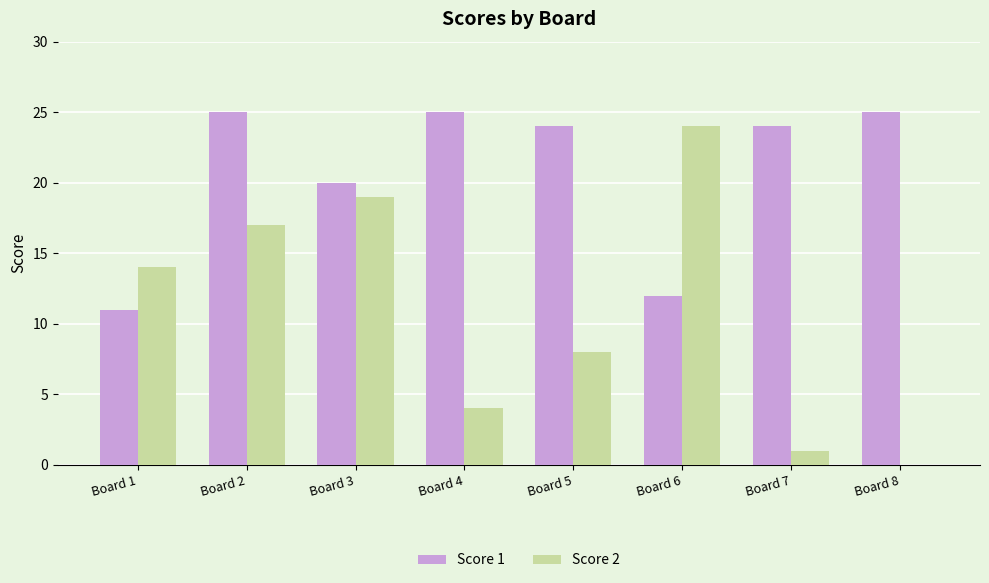

At which category is the sum across all series the highest?

Board 2